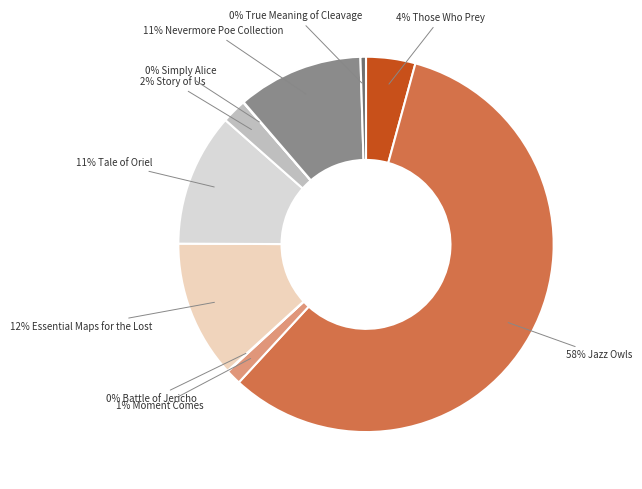

Rank the categories by value from highest to lowest.

Jazz Owls, Essential Maps for the Lost, Tale of Oriel, Nevermore Poe Collection, Those Who Prey, Story of Us, Moment Comes, True Meaning of Cleavage, Battle of Jericho, Simply Alice